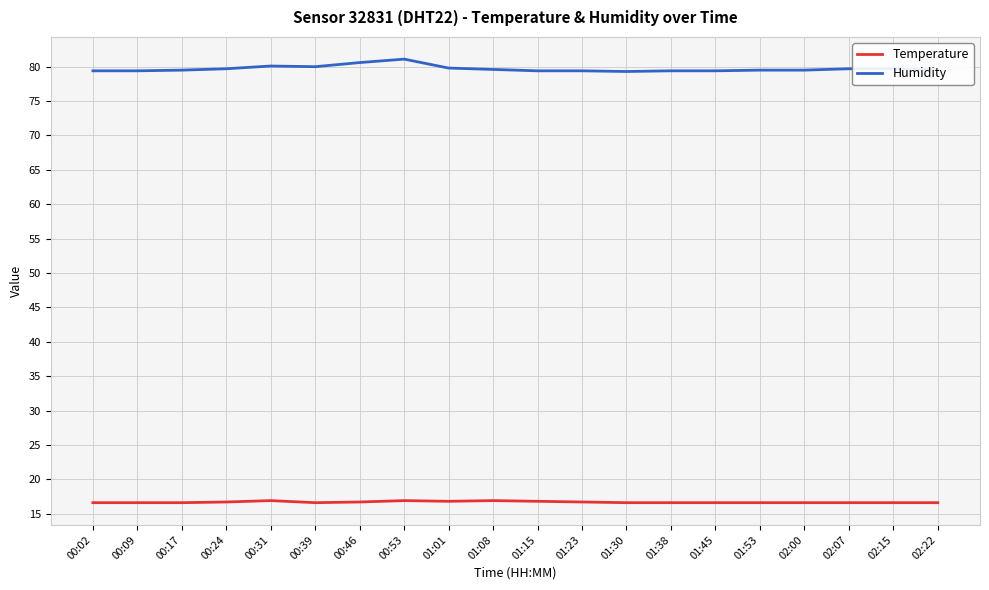

True or false: Temperature has a value of 22.8 at 00:02.

False